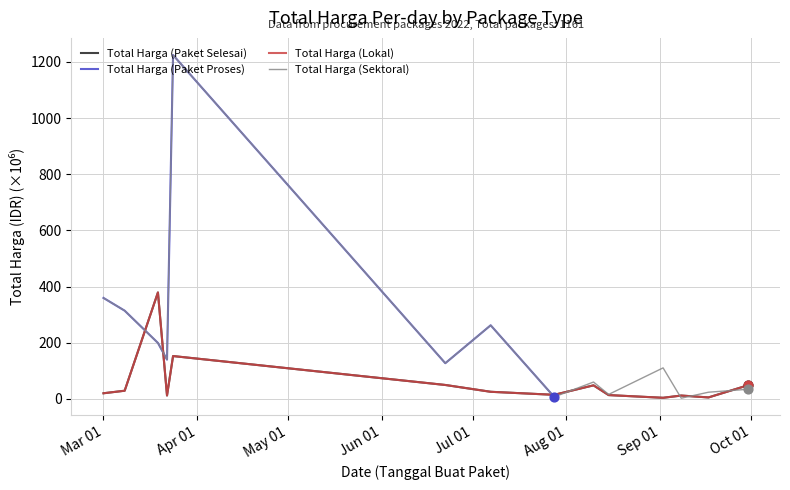

Which series contains the lowest Y value?

Total Harga (Sektoral)